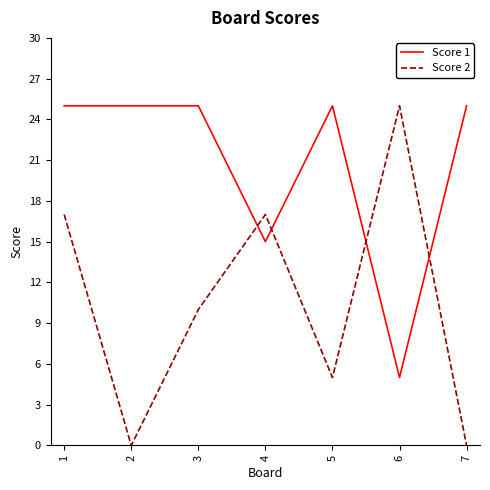

What is the maximum value for Score 2?

25